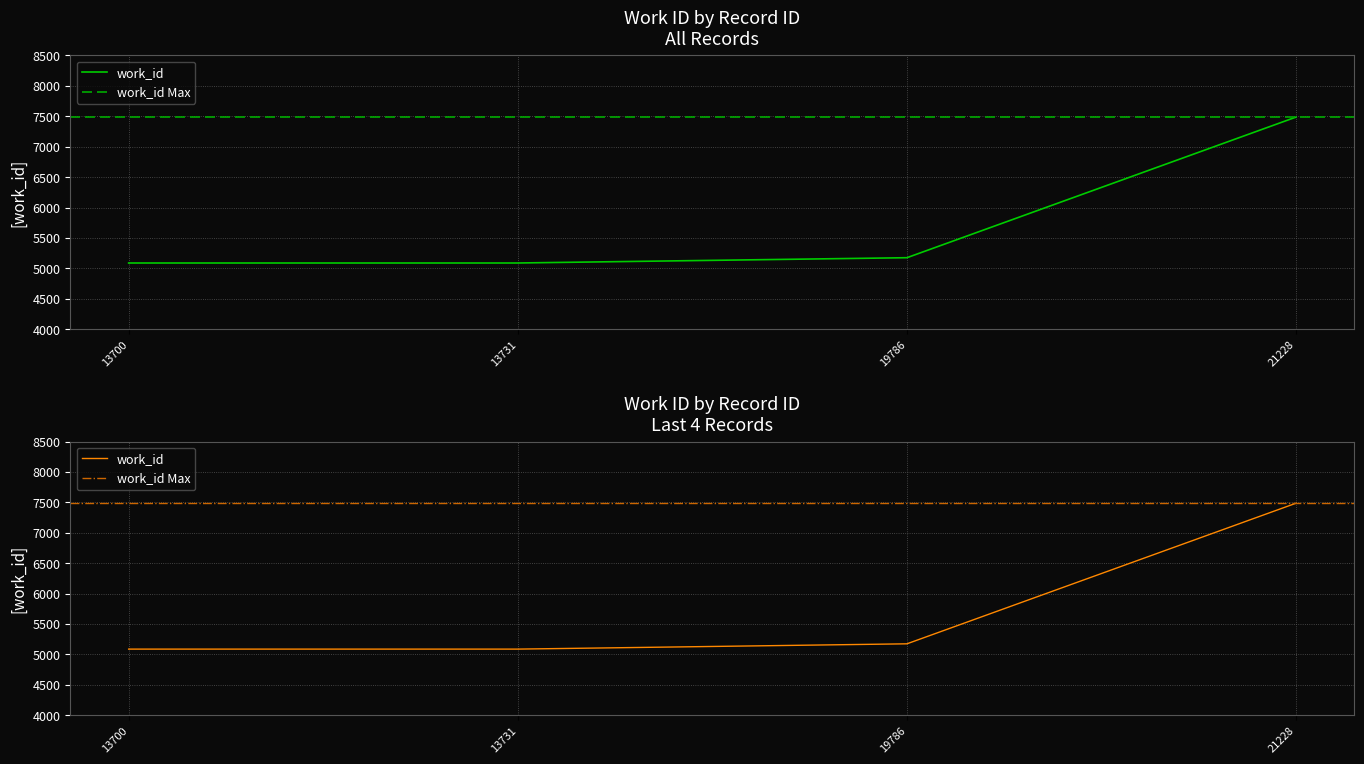

What value does the data have at 13700, to the nearest 100?

5100